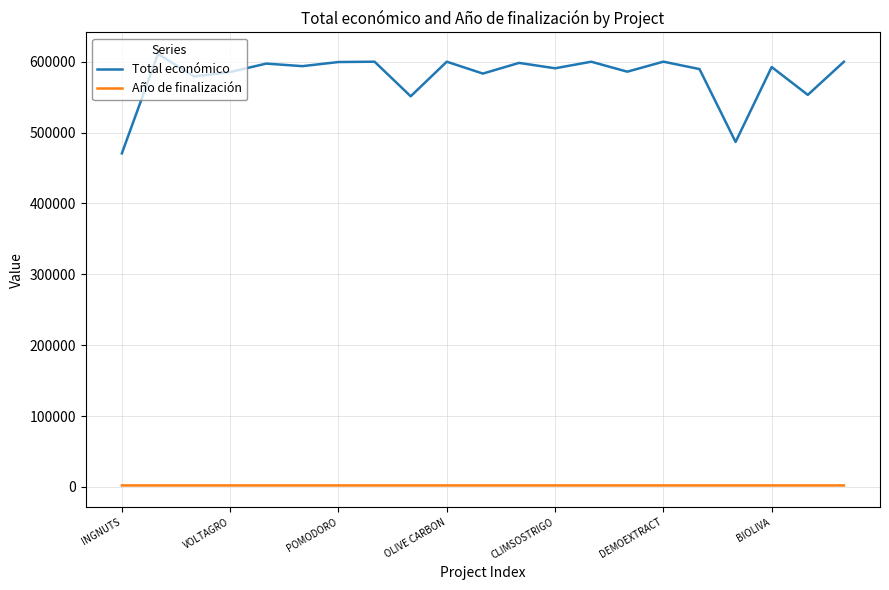

List the series in order of their overall mean, highest first.

Total económico, Año de finalización